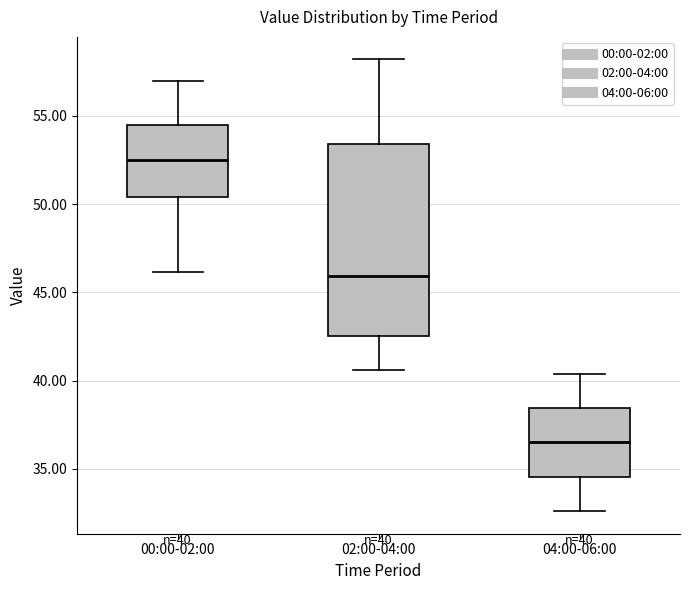

Which box's median line is the highest?

00:00-02:00